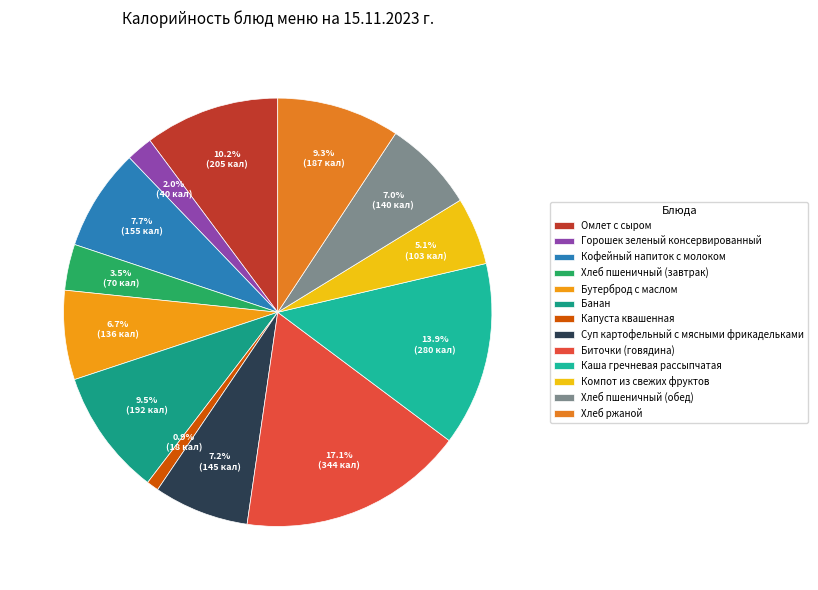

How much of the chart is everything except Суп картофельный с мясными фрикадельками?

92.8%